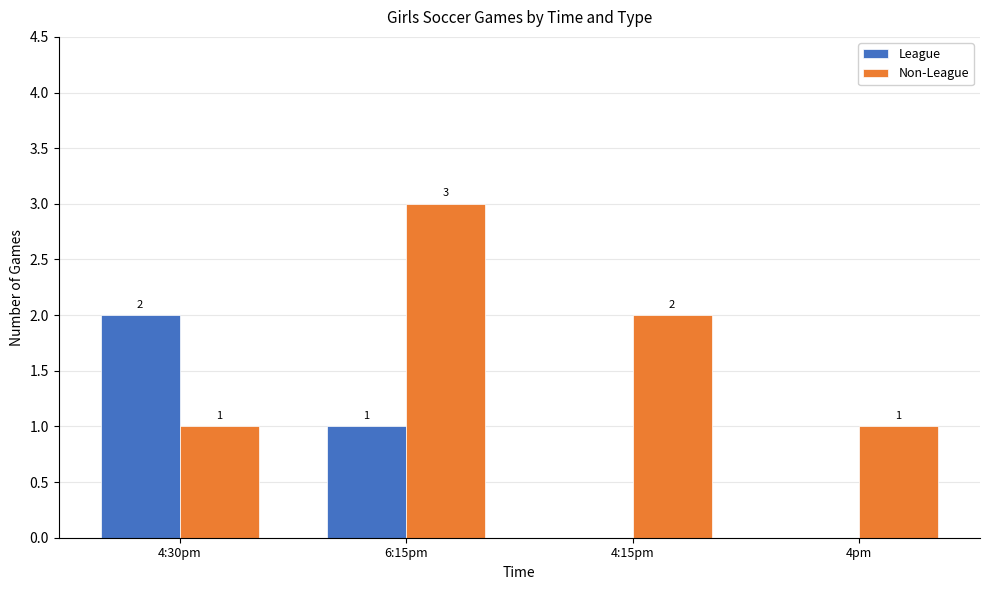

The value of League at 4:15pm is 0. True or false?

True